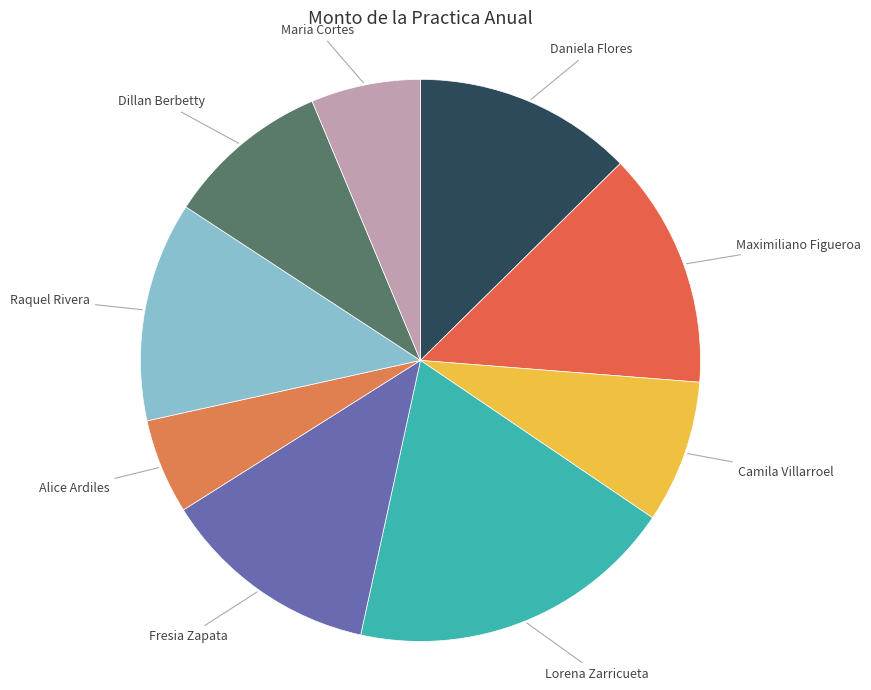

Count the number of slices in the pie.

9